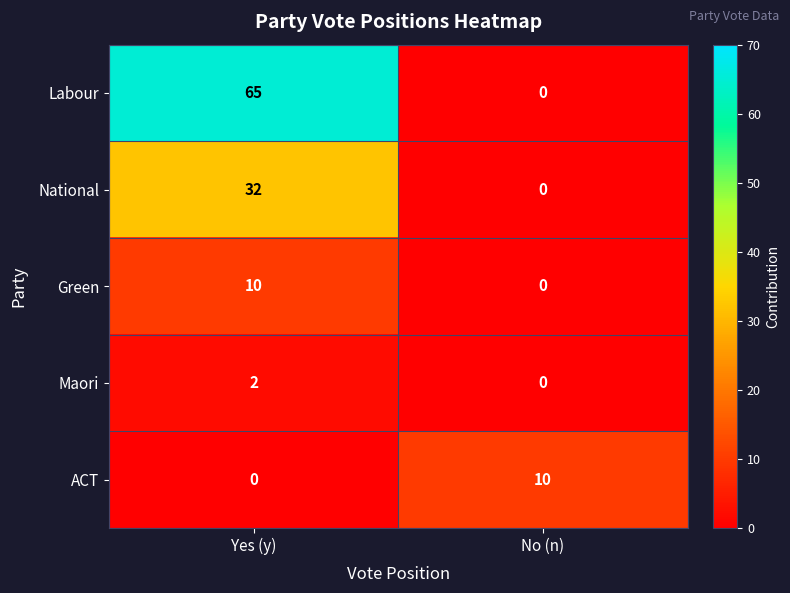

The Green series shows 10 at Yes (y). True or false?

True